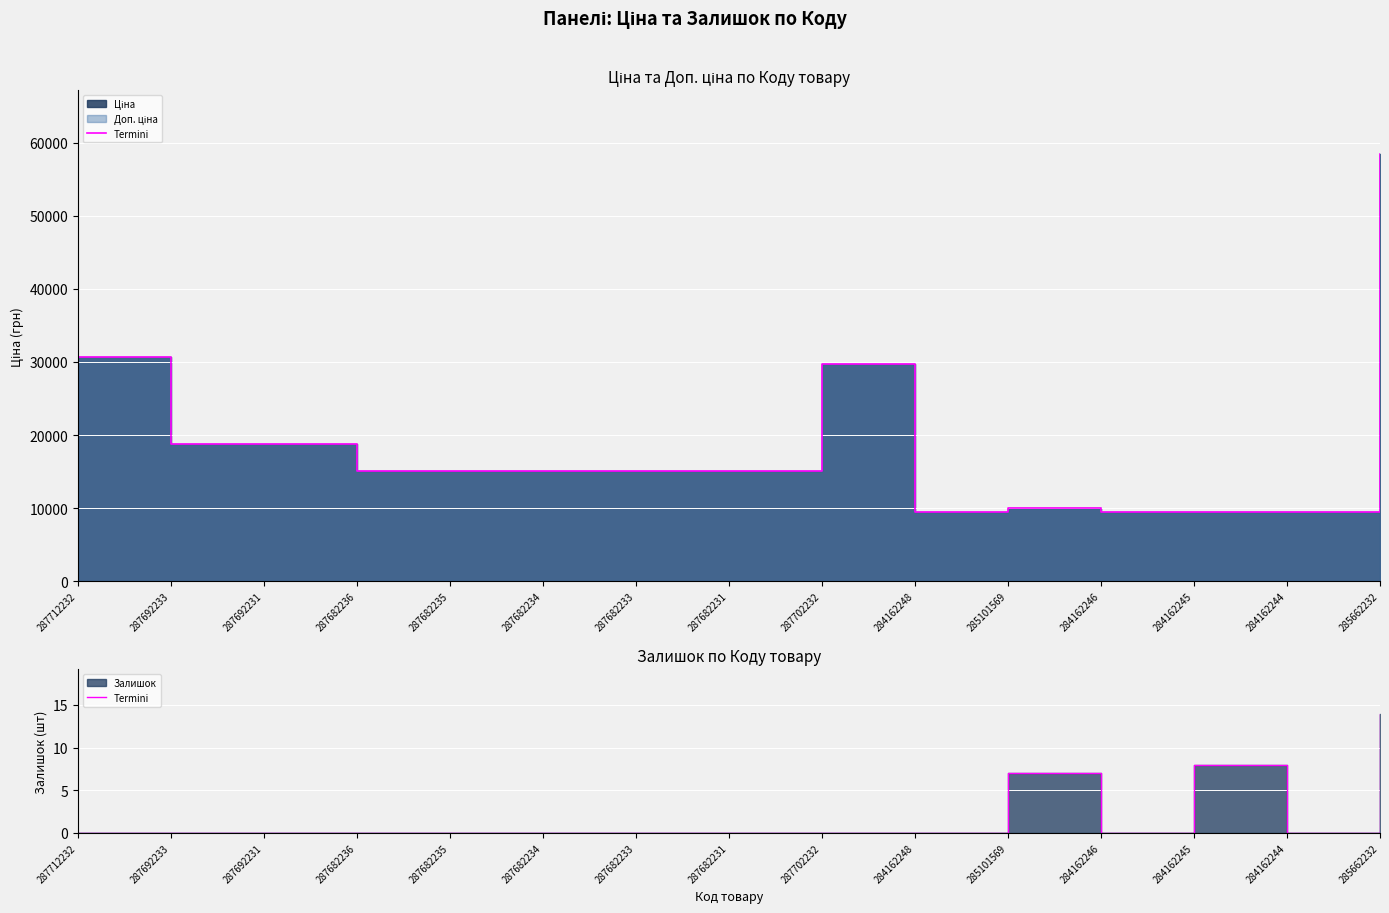

How many interior local peaks (higher than both neighbors) does the data have?

2